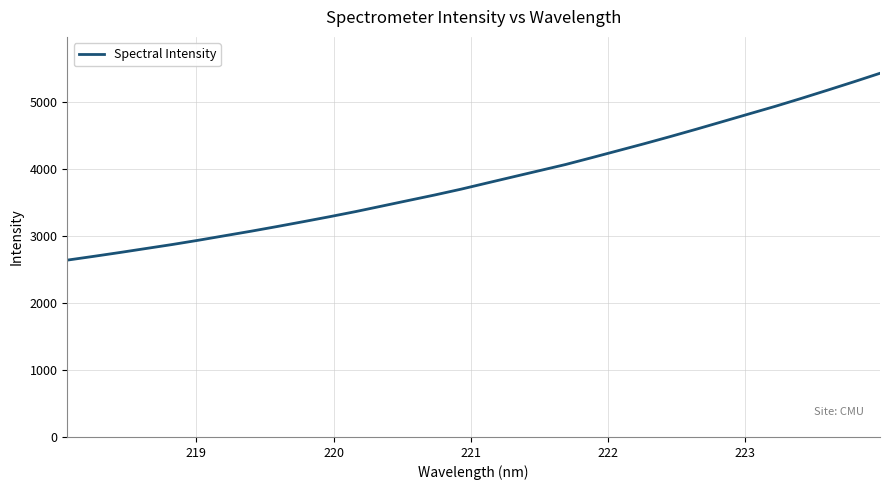

What is the difference between the maximum and minimum values?

2792.7